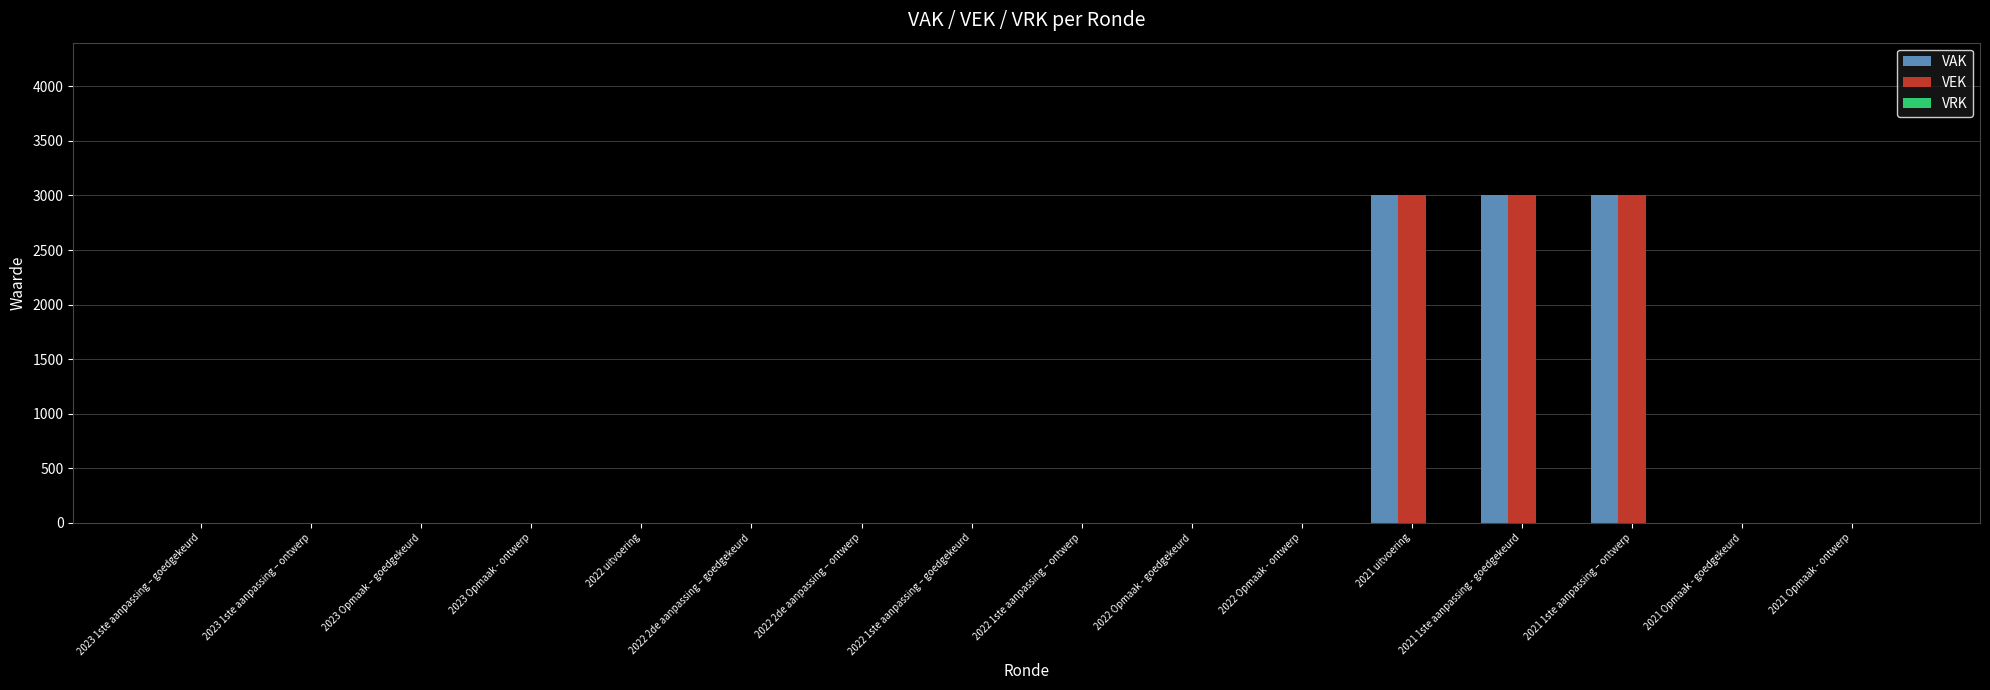

The value of VEK at 2021 uitvoering is 4964. True or false?

False